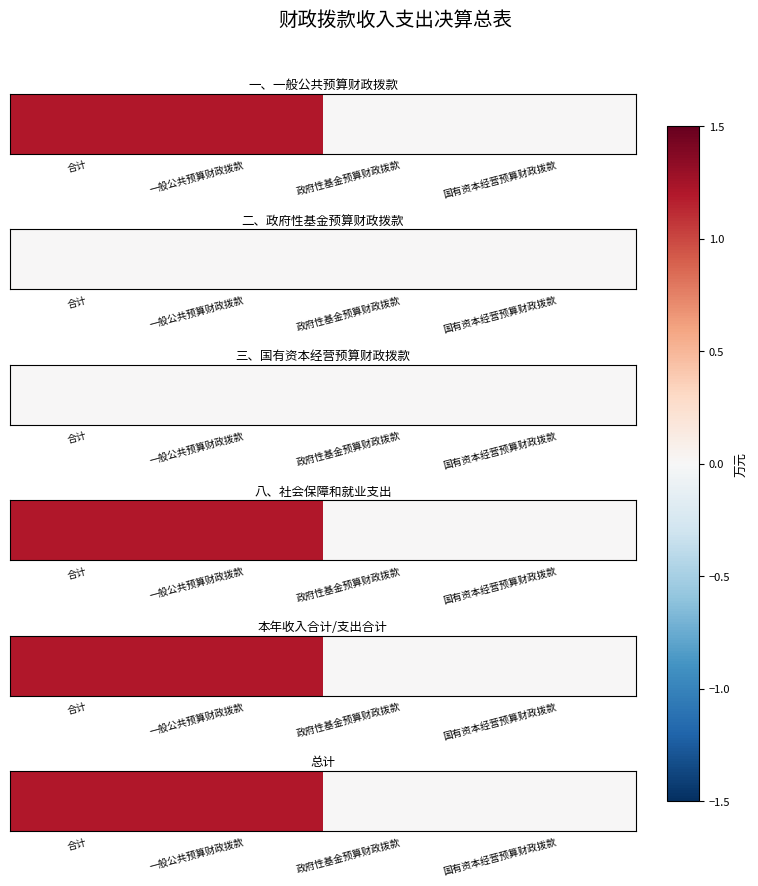

Is it true that the value at 合计 is 1.2?

True